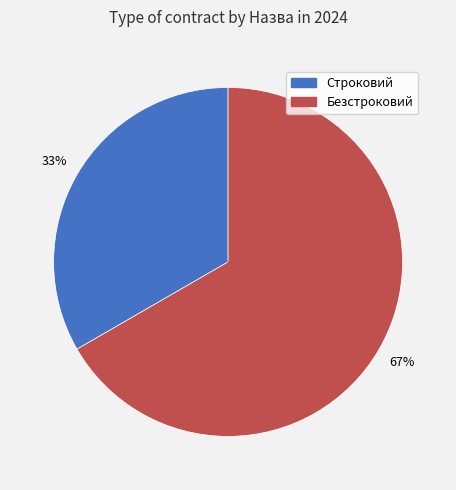

How many slices are in this pie chart?

2